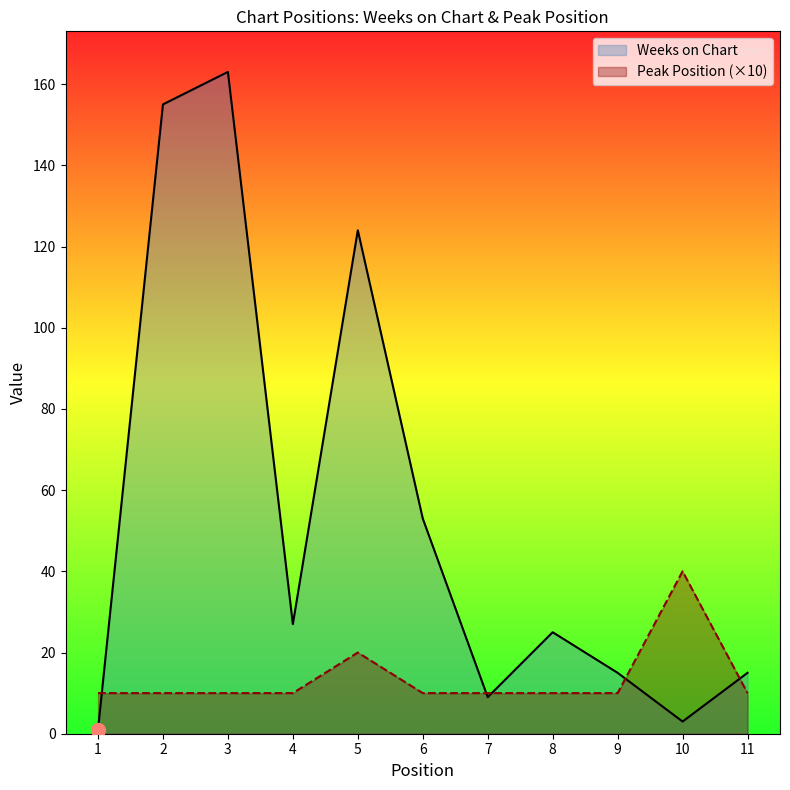

What value does the Peak Position series have at 11, to the nearest 5?

10